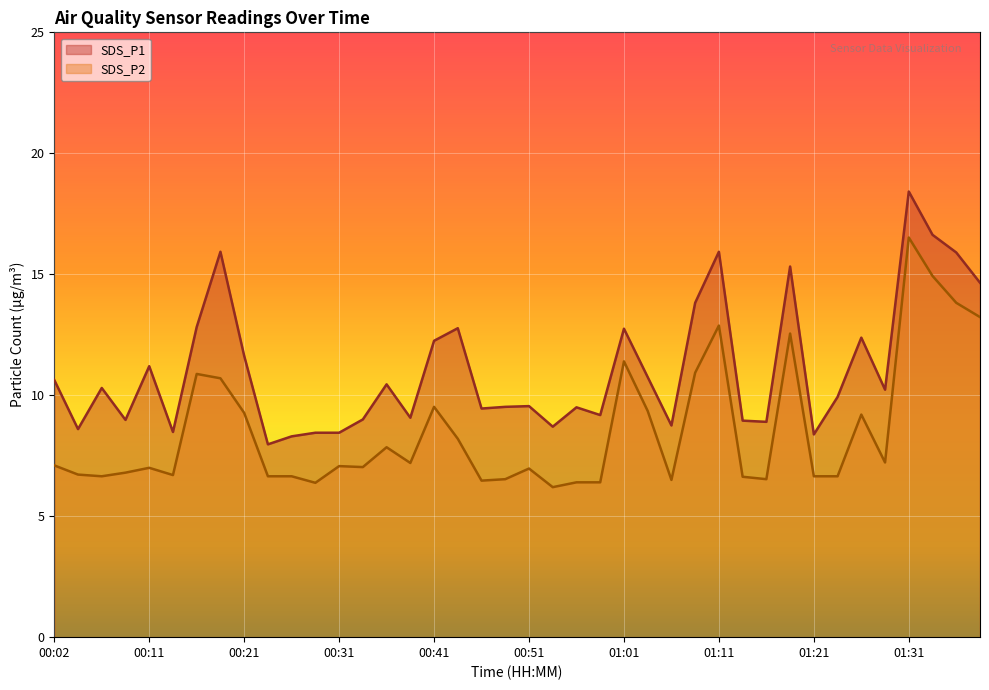

Between 01:16 and 01:24, which is larger?

01:24